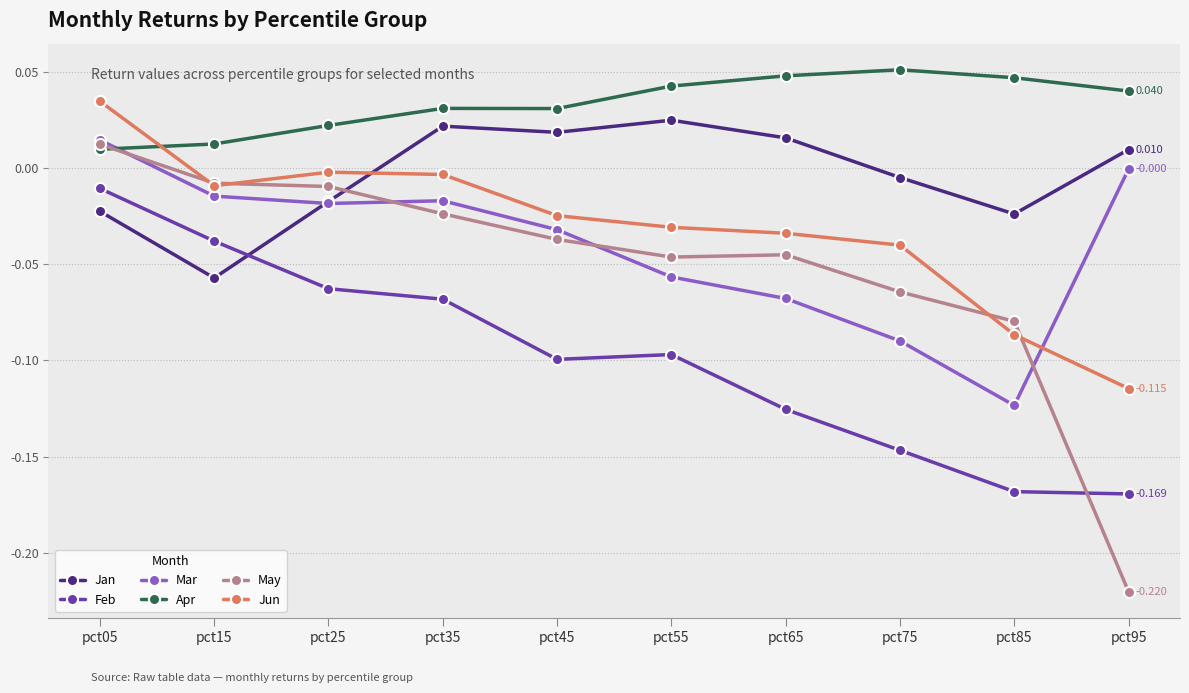

Which label corresponds to the largest value in the chart?

pct75